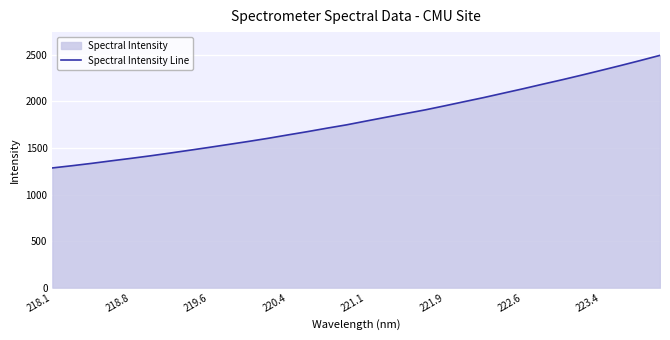

Reading right to left, what are all the values shown in this chart?

2493.3	2438.2	2384.7	2332.6	2281.2	2231.3	2183.4	2134.5	2087.5	2040.4	1996.2	1951.4	1907.7	1868.4	1828.7	1788.5	1747.7	1711.9	1674.6	1639.3	1603.2	1569.8	1537.8	1506.0	1475.2	1444.9	1415.2	1387.7	1361.3	1334.1	1308.9	1285.2